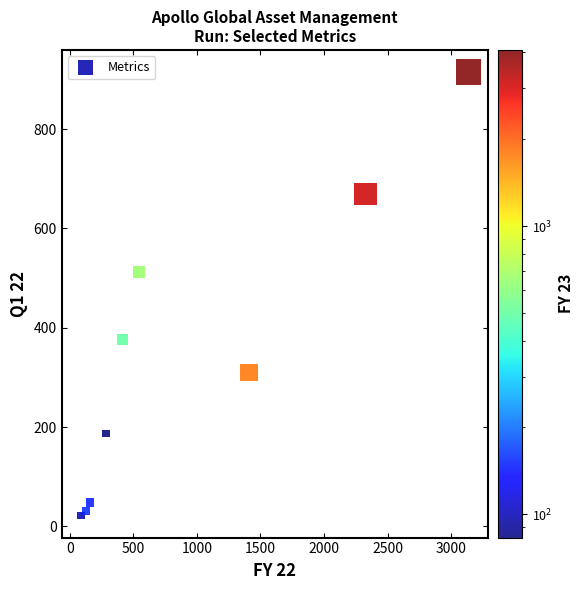

What is the range of Y values (max minus min)?

893